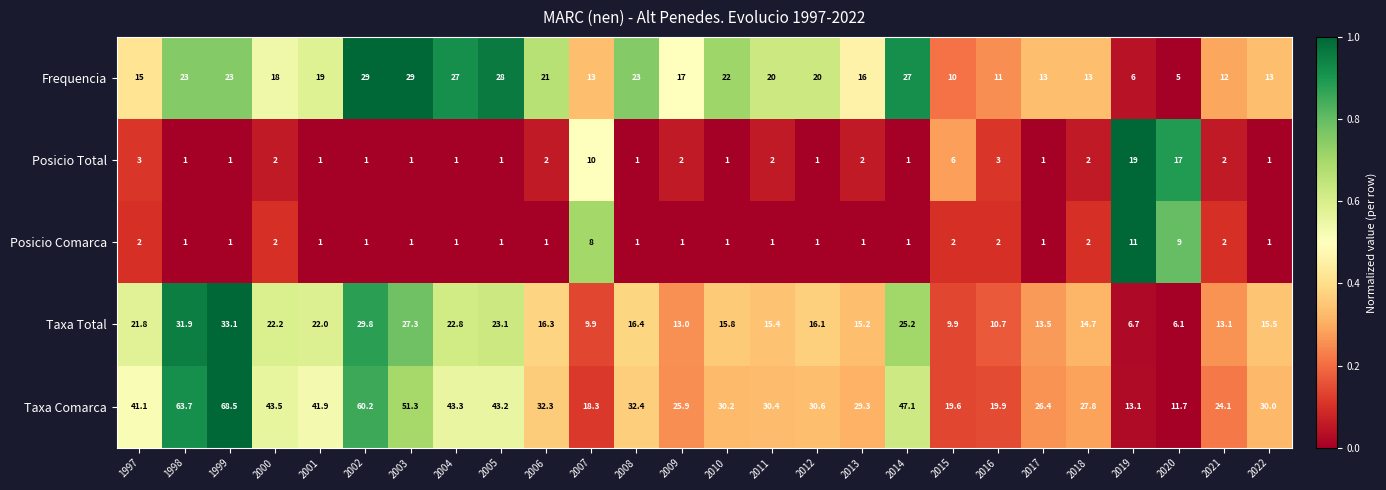

List the labels in order of Taxa Comarca value, largest first.

1999, 1998, 2002, 2003, 2014, 2000, 2004, 2005, 2001, 1997, 2008, 2006, 2012, 2011, 2010, 2022, 2013, 2018, 2017, 2009, 2021, 2016, 2015, 2007, 2019, 2020